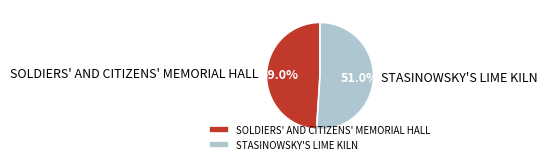

What percentage is NOT represented by SOLDIERS' AND CITIZENS' MEMORIAL HALL?

51.0%